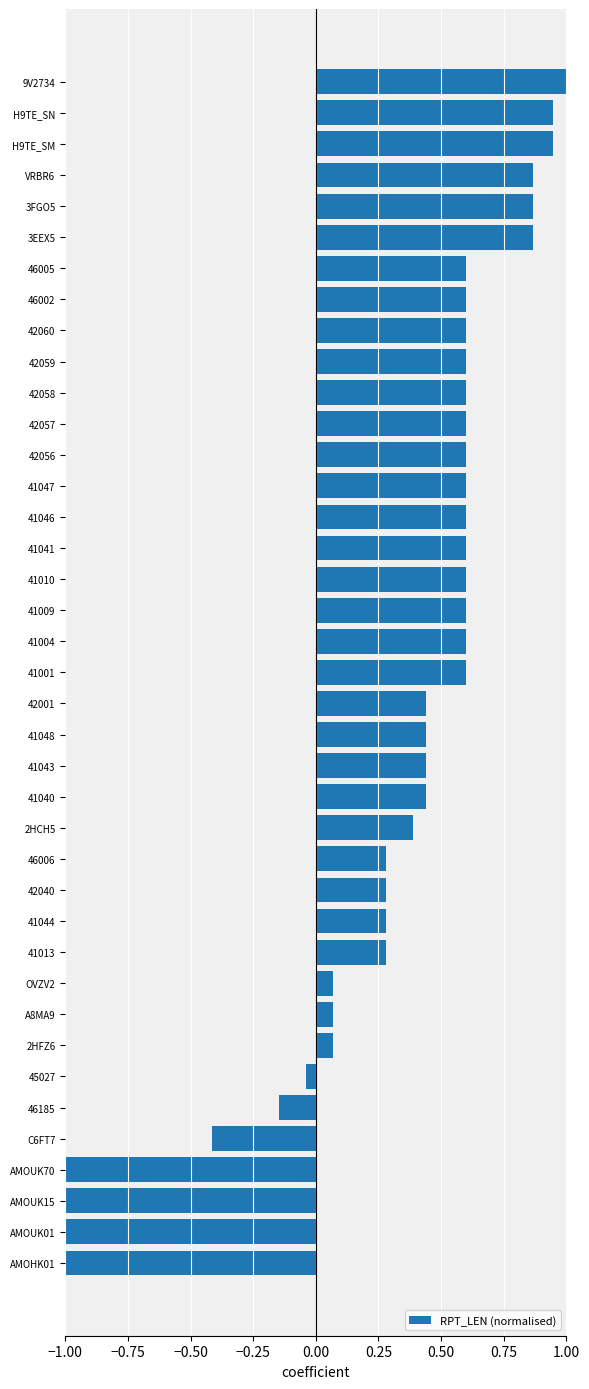

Are the bars grouped side by side (vs. stacked)?

No